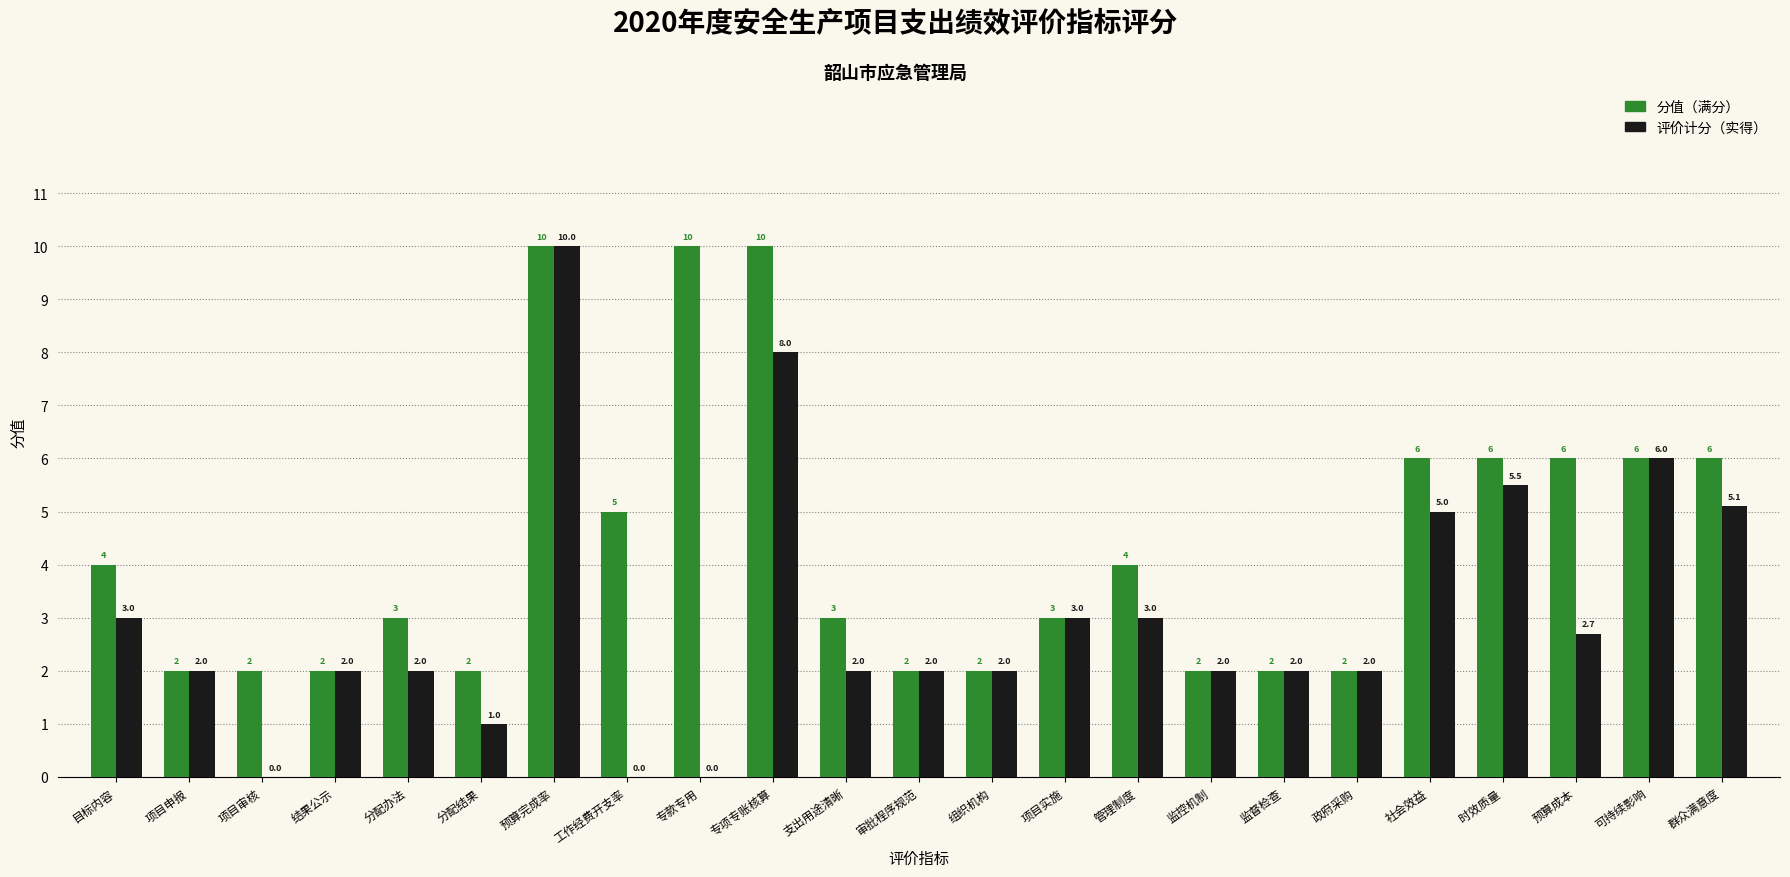

What is the total value across all series at 可持续影响?

12.0